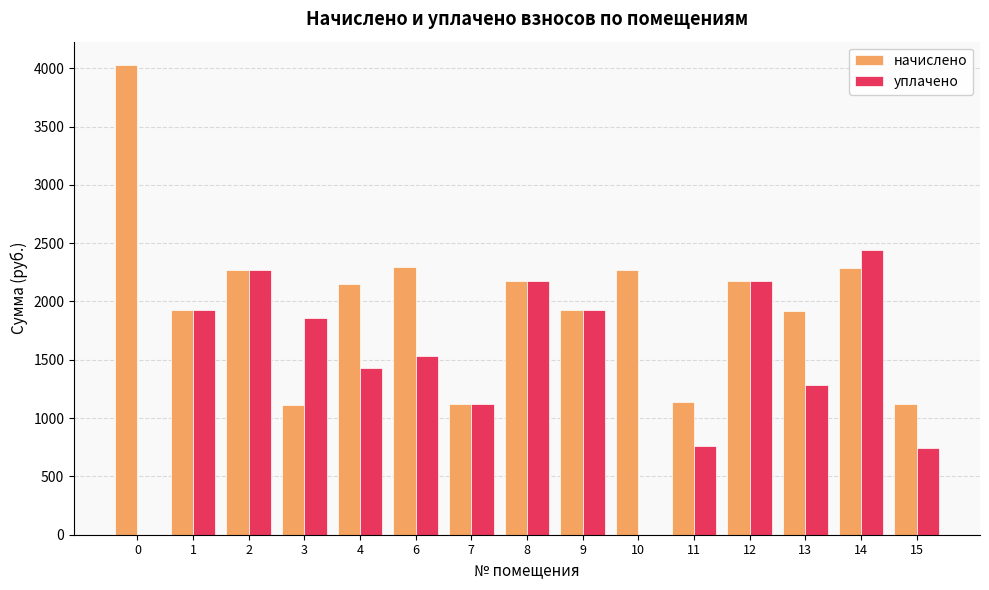

What is the sum of the начислено values at 3 and 14?

3399.4